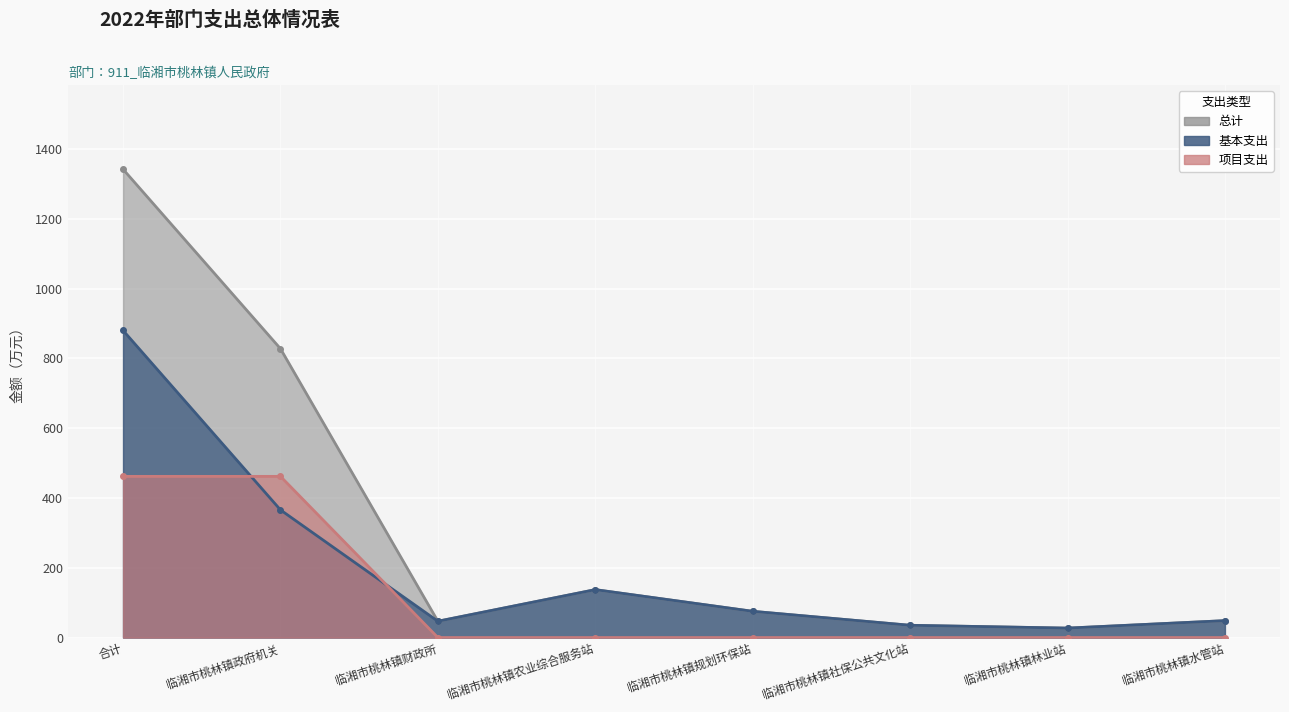

True or false: 项目支出 and 总计 intersect in this chart.

False